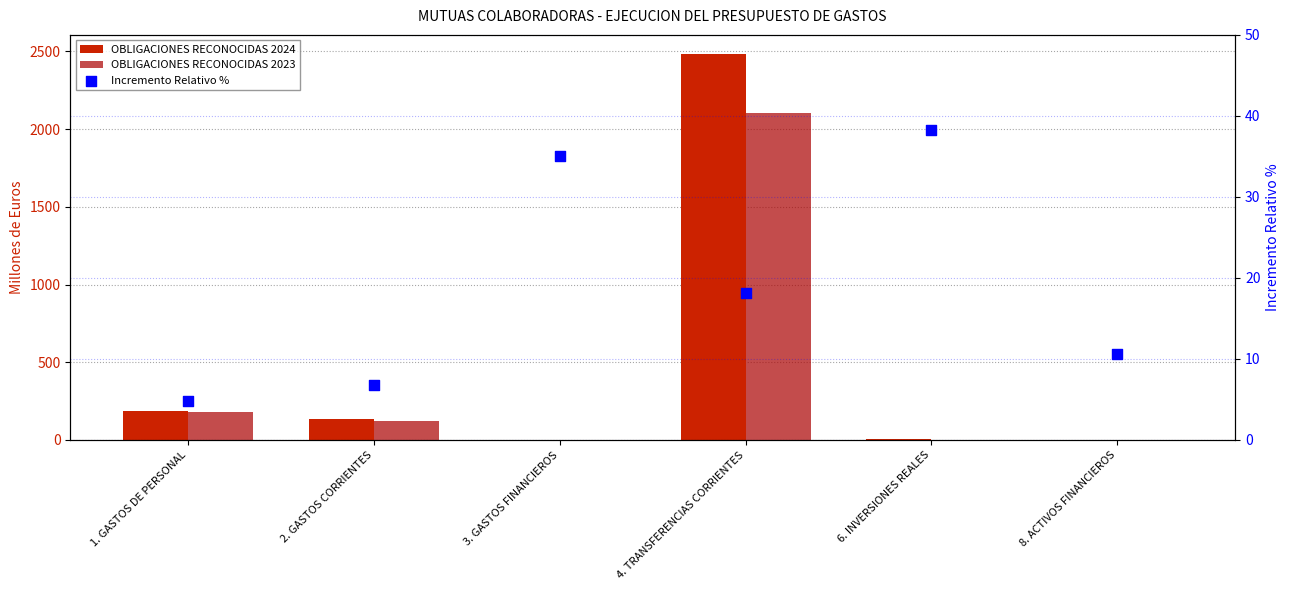

Which series has the widest spread of Y values?

OBLIGACIONES RECONOCIDAS 2024